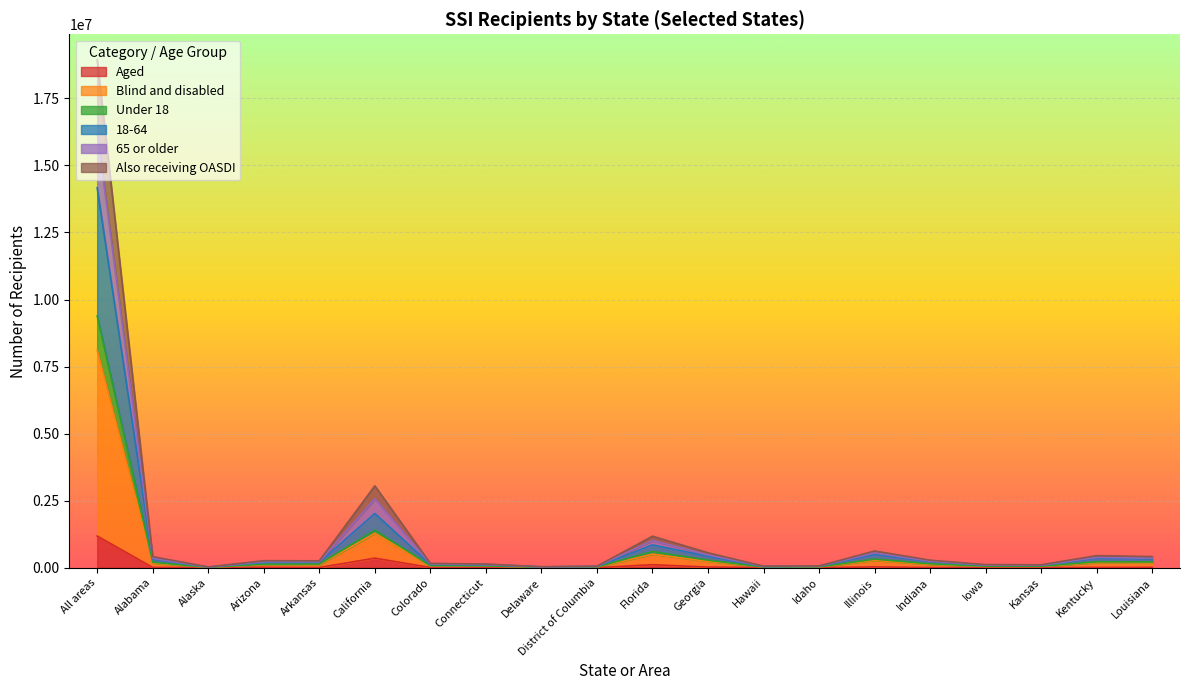

What is the spread (max minus min) of values at Hawaii?

53053